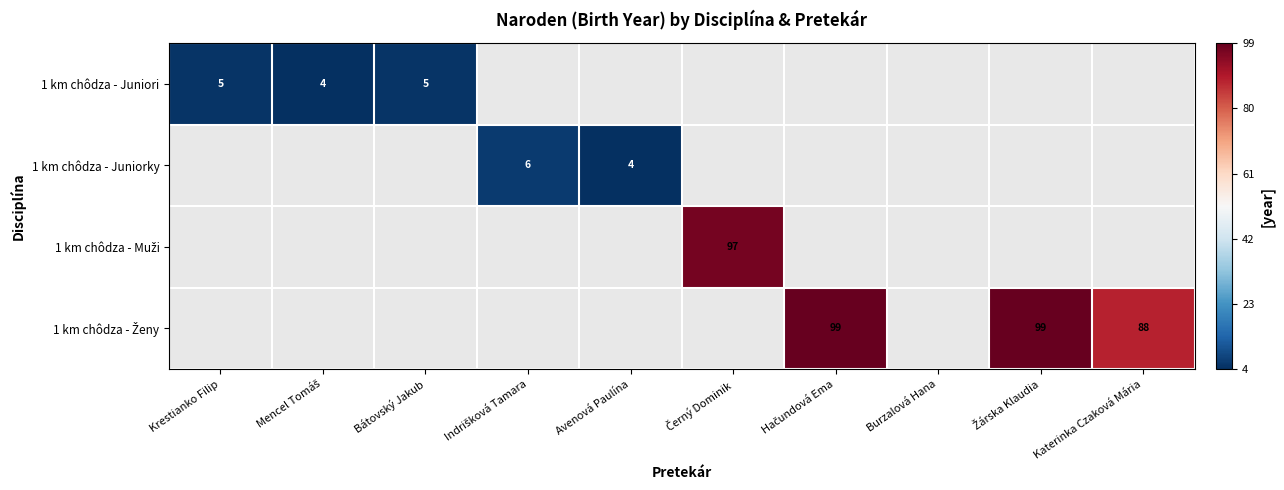

The value of 1 km chôdza - Juniori at Krestianko Filip is 7. True or false?

False